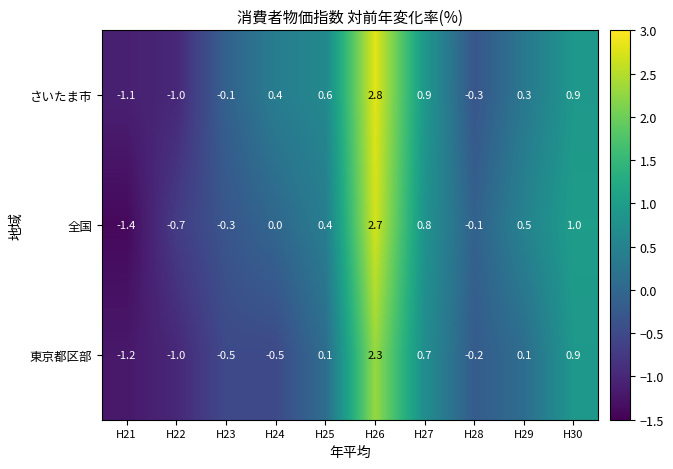

How many values in さいたま市 are above zero?

6